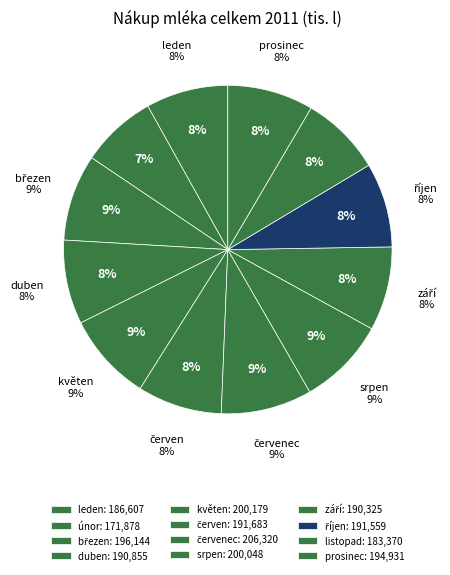

What is the total percentage of únor and květen?

16.1%